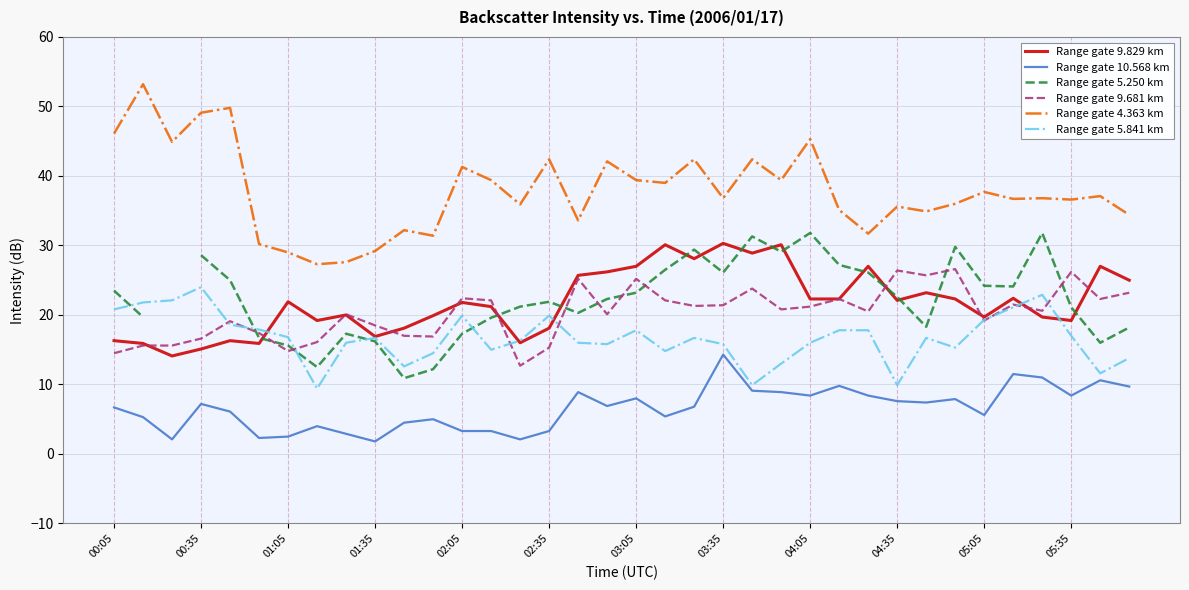

Is the value of Range gate 5.841 km at 04:35 greater than the value of Range gate 10.568 km at 01:05?

Yes